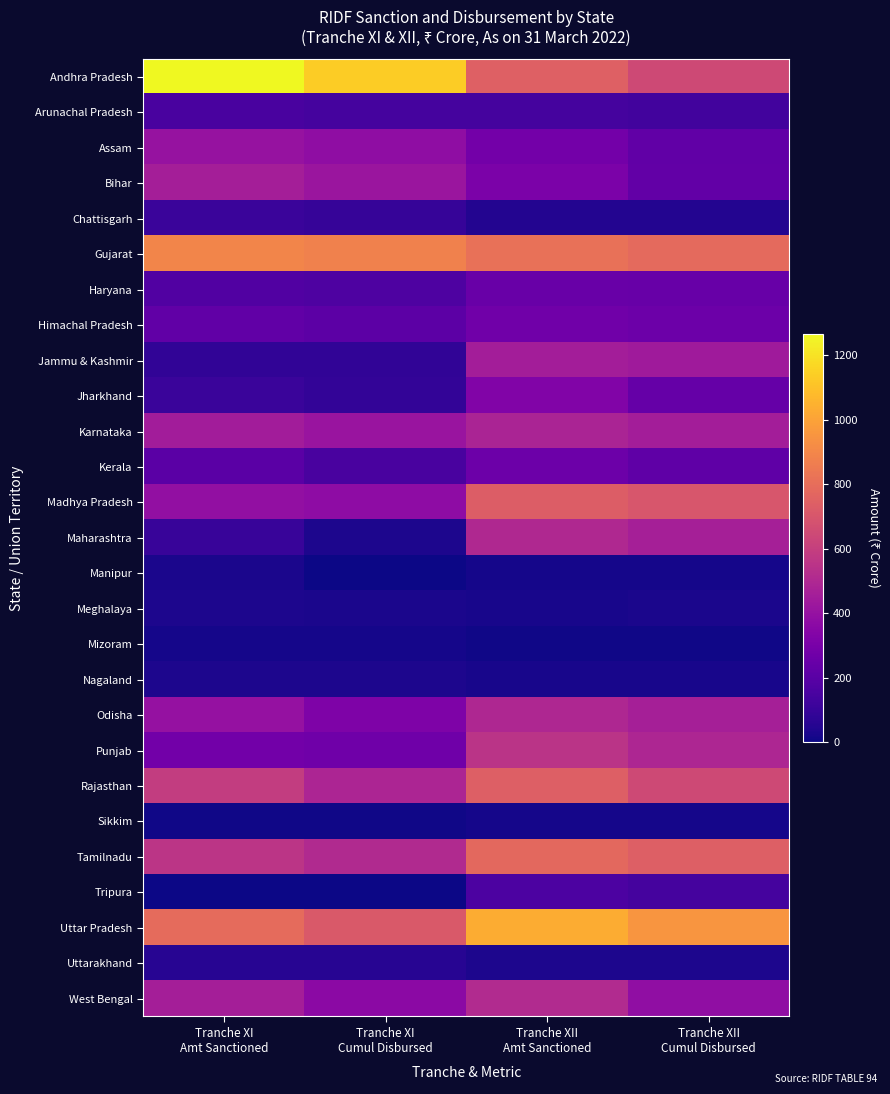

Rank the series by their maximum value, from lowest to highest.

Sikkim, Mizoram, Manipur, Meghalaya, Nagaland, Uttarakhand, Chattisgarh, Arunachal Pradesh, Tripura, Haryana, Kerala, Himachal Pradesh, Jharkhand, Assam, Jammu & Kashmir, Bihar, Karnataka, Odisha, Maharashtra, West Bengal, Punjab, Madhya Pradesh, Rajasthan, Tamilnadu, Gujarat, Uttar Pradesh, Andhra Pradesh